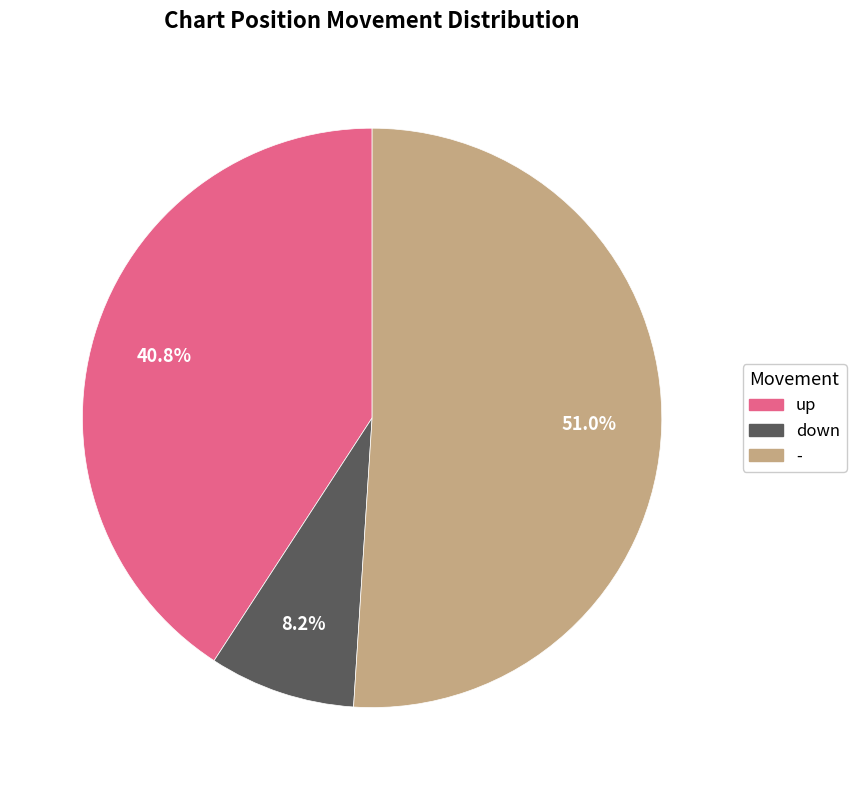

Does down account for over 50% of the chart?

No